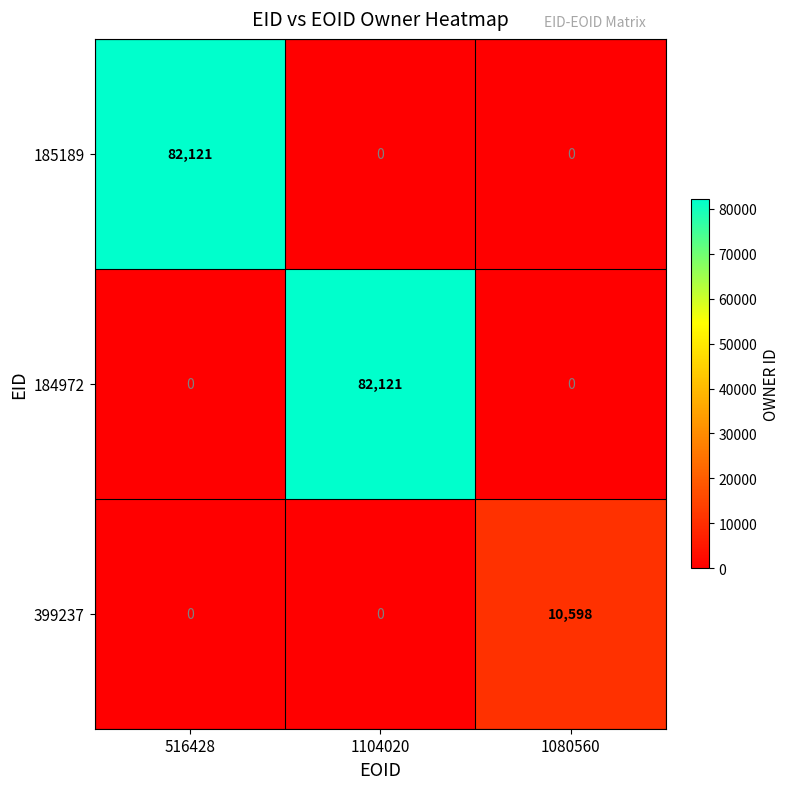

At which label does 185189 reach its peak?

516428